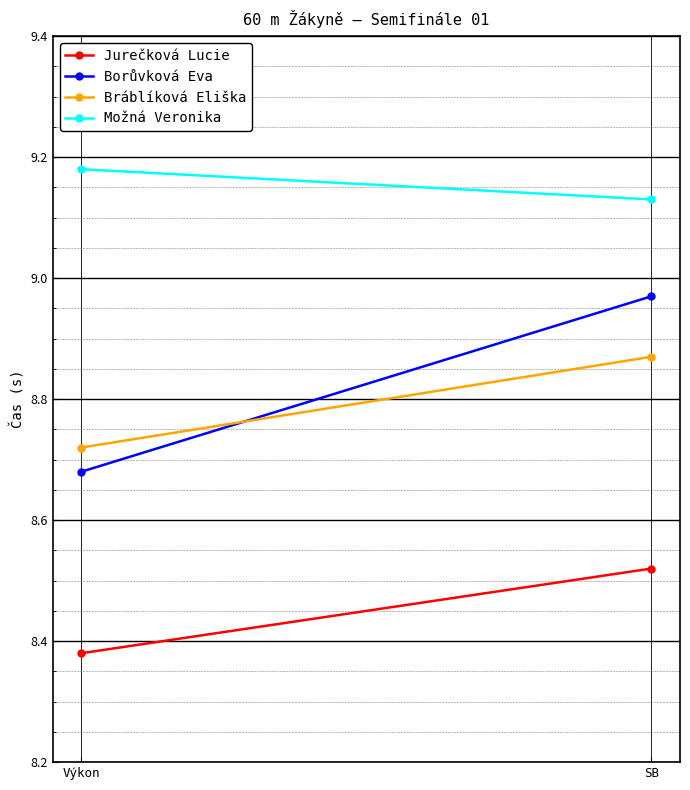

True or false: Možná Veronika has a value of 12.1 at Výkon.

False